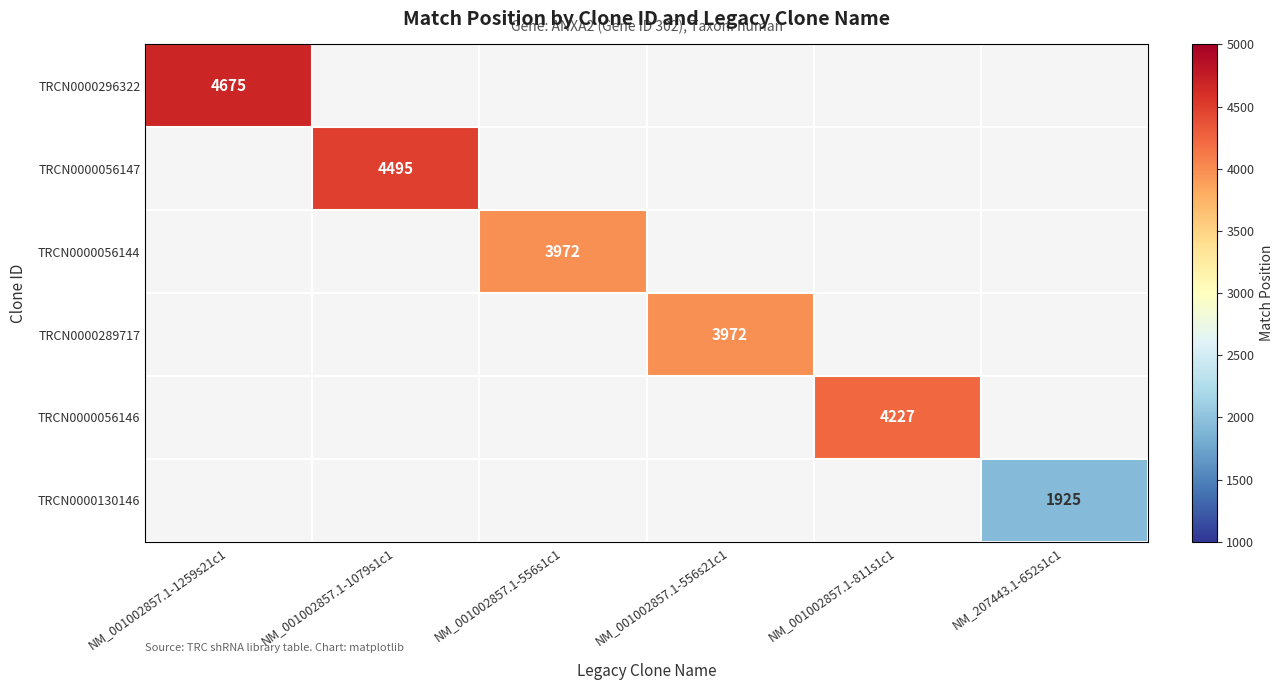

True or false: TRCN0000056146 has a value of 5676 at NM_001002857.1-811s1c1.

False